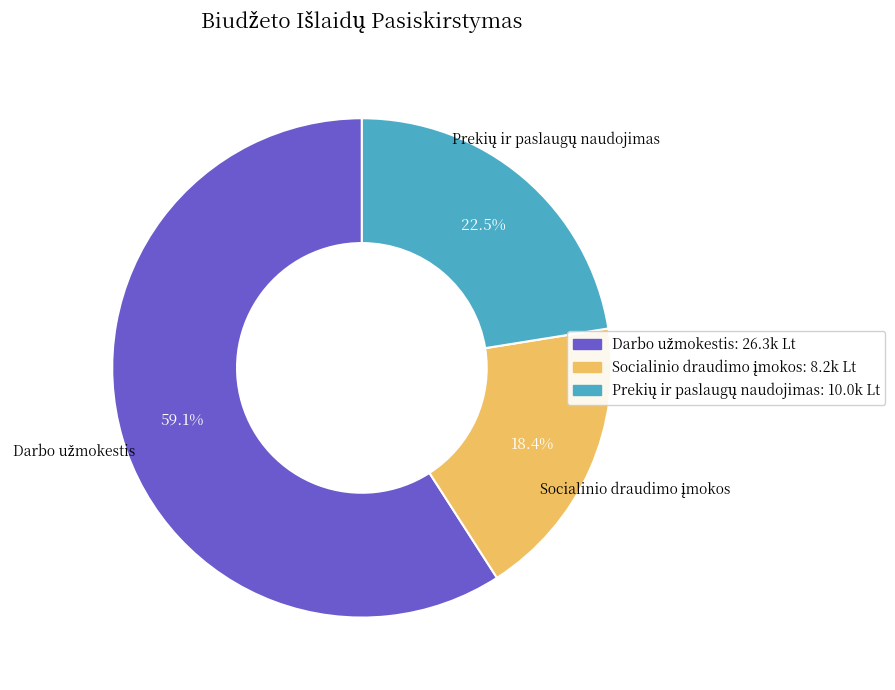

Is there any slice that represents more than half of the pie?

Yes